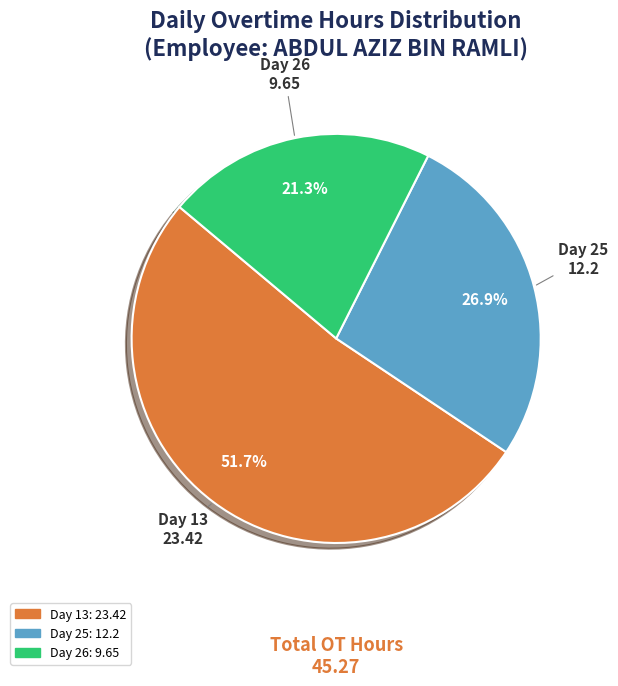

Does any single category account for the majority?

Yes